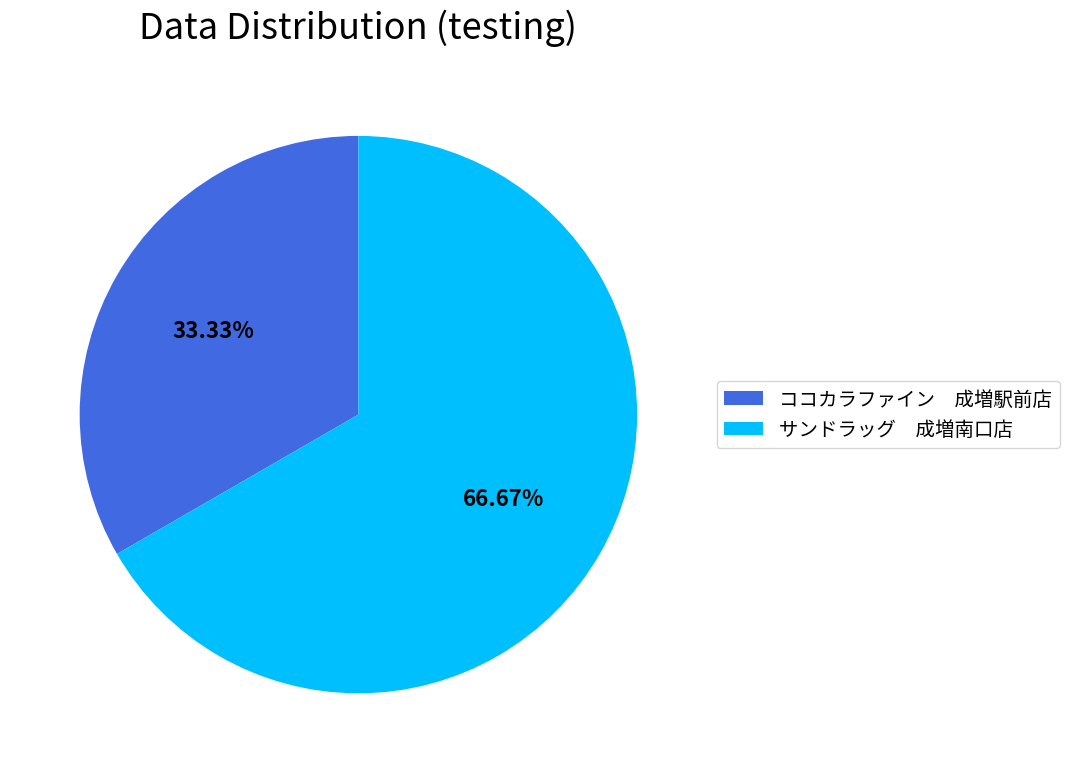

Count the number of slices in the pie.

2